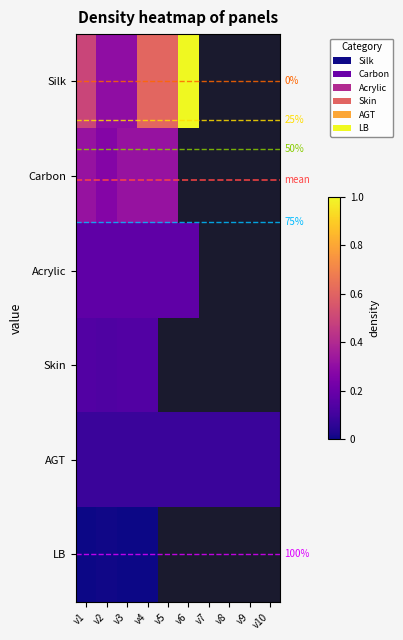

How many categories are shown in the chart?

10